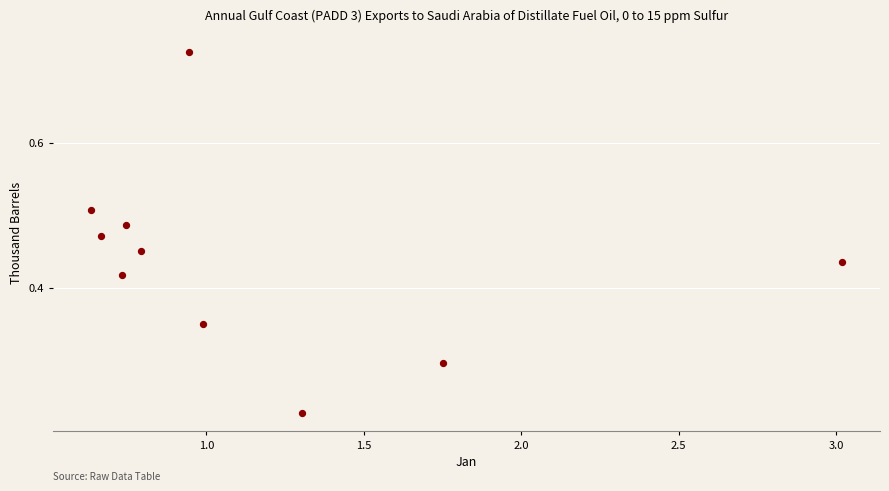

What is the average X value?

1.2